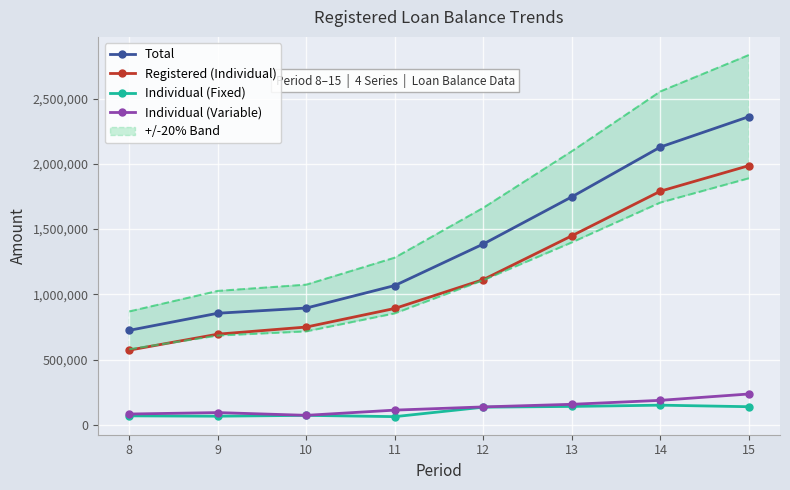

What is the difference between the maximum and minimum values in the Individual (Variable) series?

163634